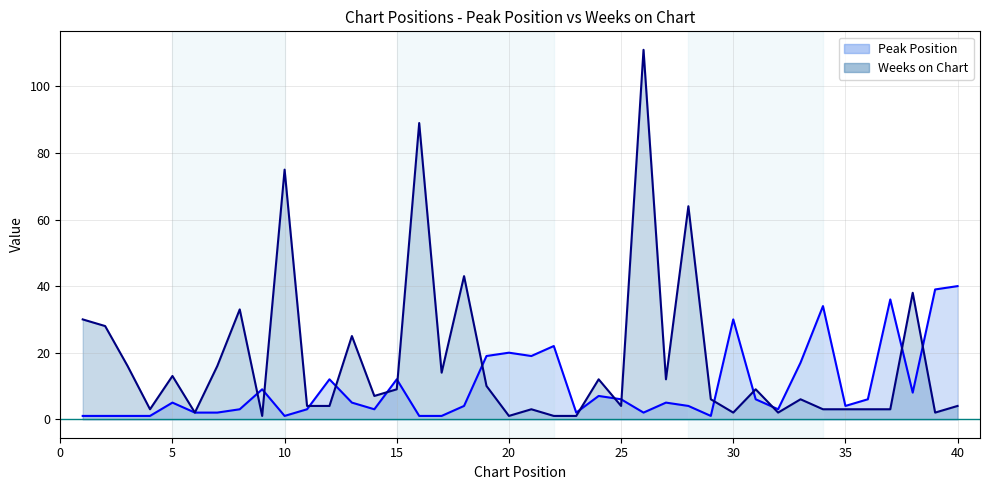

Reading left to right, what are all the values shown in this chart?

Peak Position: 1=1	2=1	3=1	4=1	5=5	6=2	7=2	8=3	9=9	10=1	11=3	12=12	13=5	14=3	15=12	16=1	17=1	18=4	19=19	20=20	21=19	22=22	23=2	24=7	25=6	26=2	27=5	28=4	29=1	30=30	31=6	32=3	33=17	34=34	35=4	36=6	37=36	38=8	39=39	40=40
Weeks on Chart: 1=30	2=28	3=16	4=3	5=13	6=2	7=16	8=33	9=1	10=75	11=4	12=4	13=25	14=7	15=9	16=89	17=14	18=43	19=10	20=1	21=3	22=1	23=1	24=12	25=4	26=111	27=12	28=64	29=6	30=2	31=9	32=2	33=6	34=3	35=3	36=3	37=3	38=38	39=2	40=4